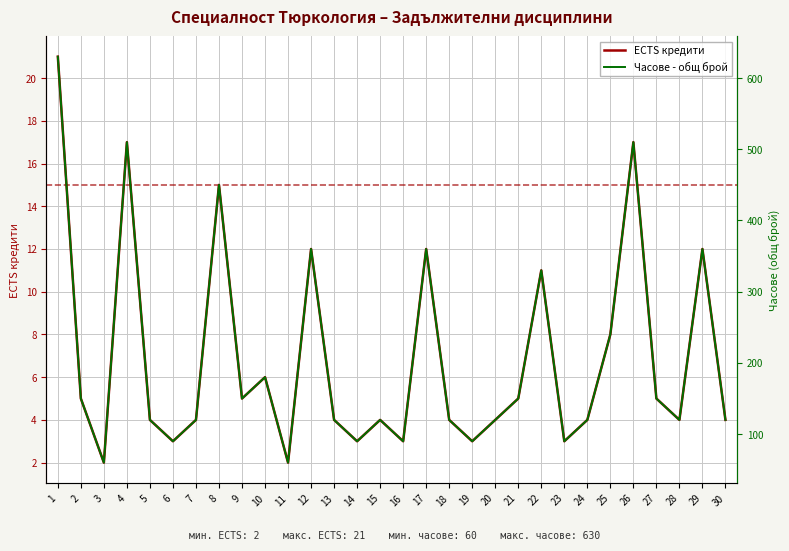

What is the greatest value displayed?

630